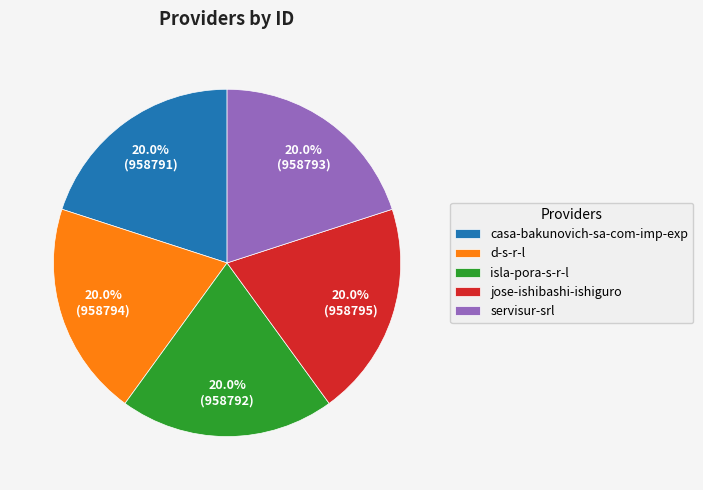

How many slices are in this pie chart?

5